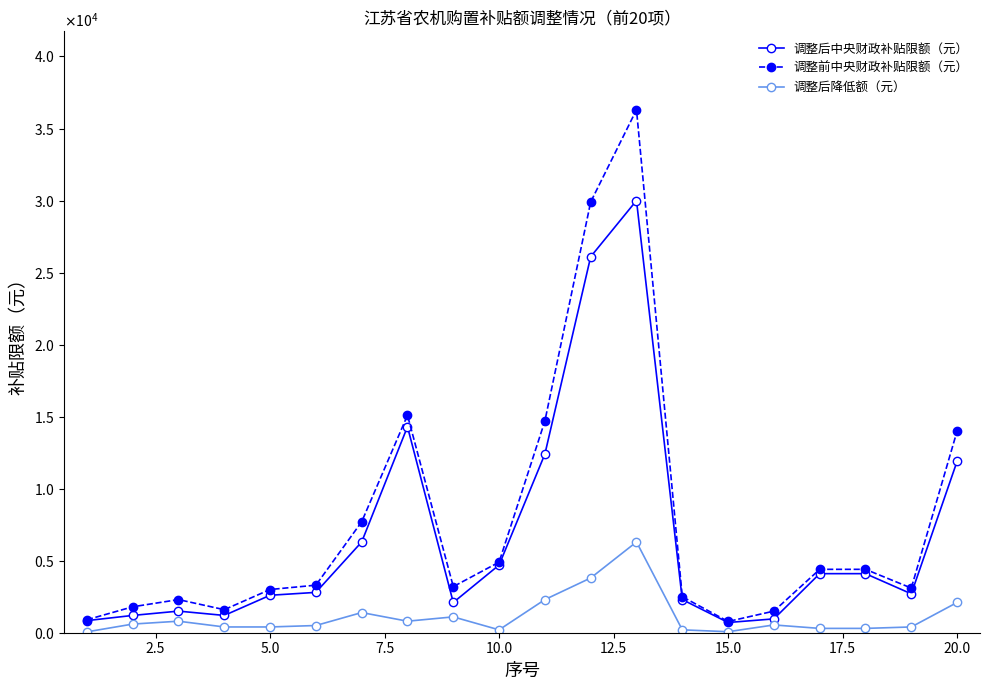

What are all the series names shown in the legend?

调整后中央财政补贴限额（元）, 调整前中央财政补贴限额（元）, 调整后降低额（元）